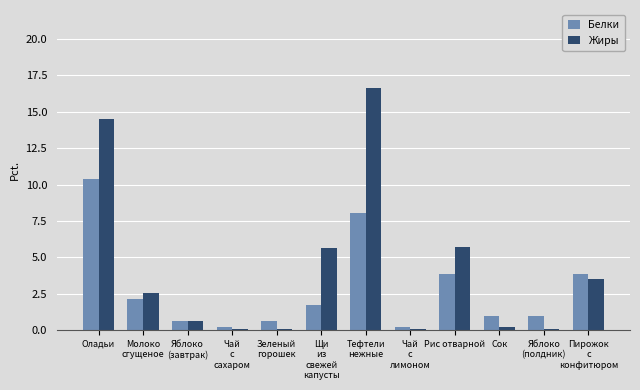

The value of Белки at Пирожок
с
конфитюром is 5.0. True or false?

False